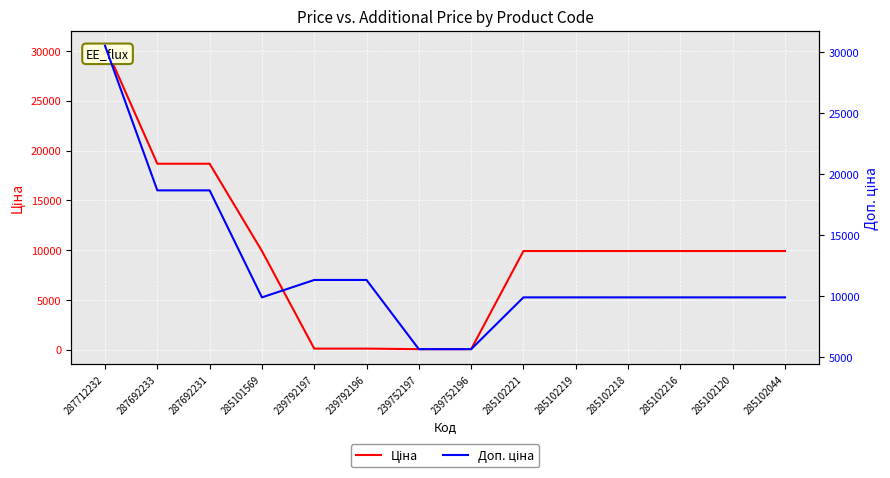

The Доп. ціна series shows 9908.5 at 285101569. True or false?

True